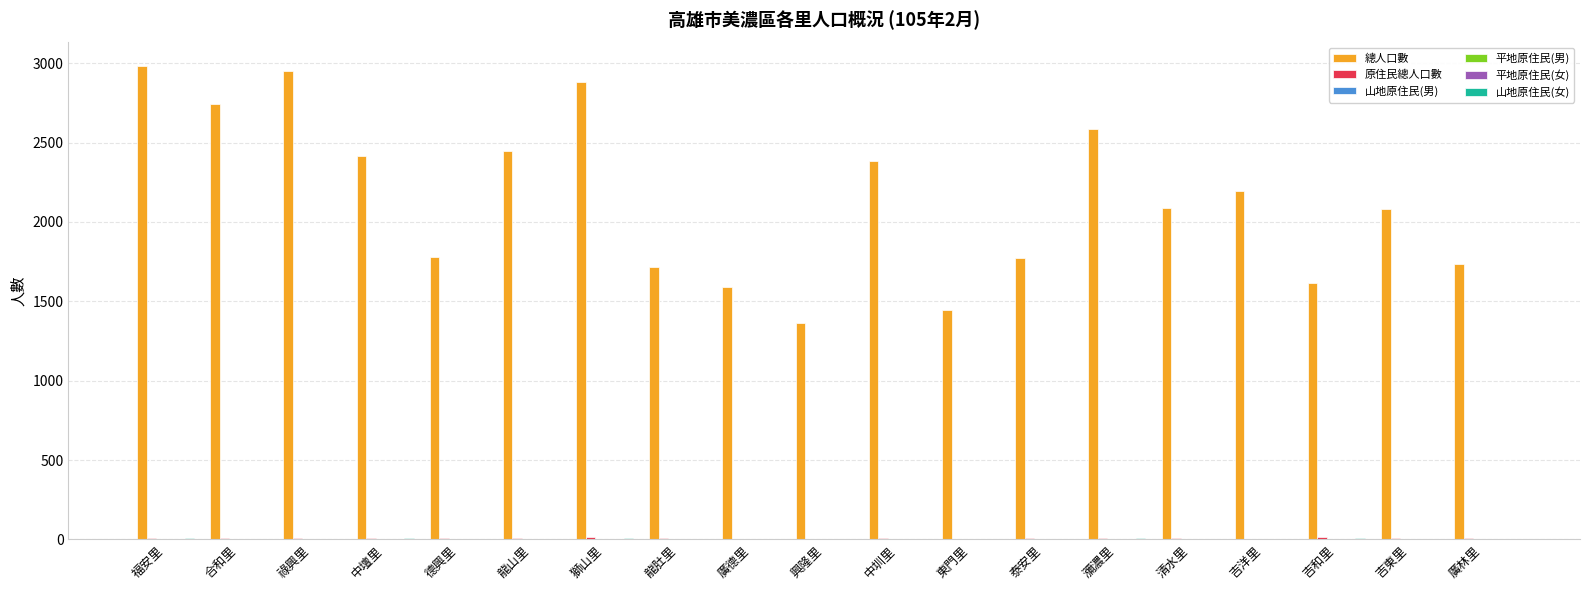

Count the number of data series in this chart.

6